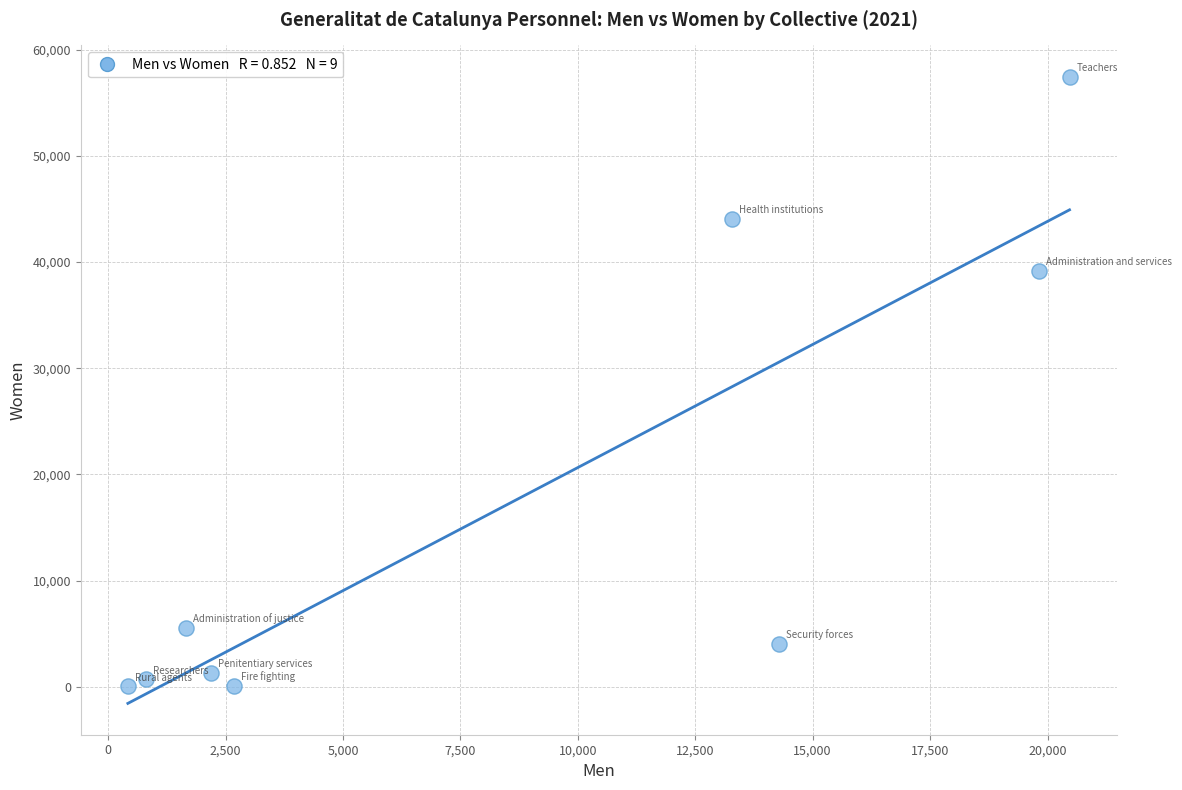

What Y value in the scatter plot is closest to 28763?

39205